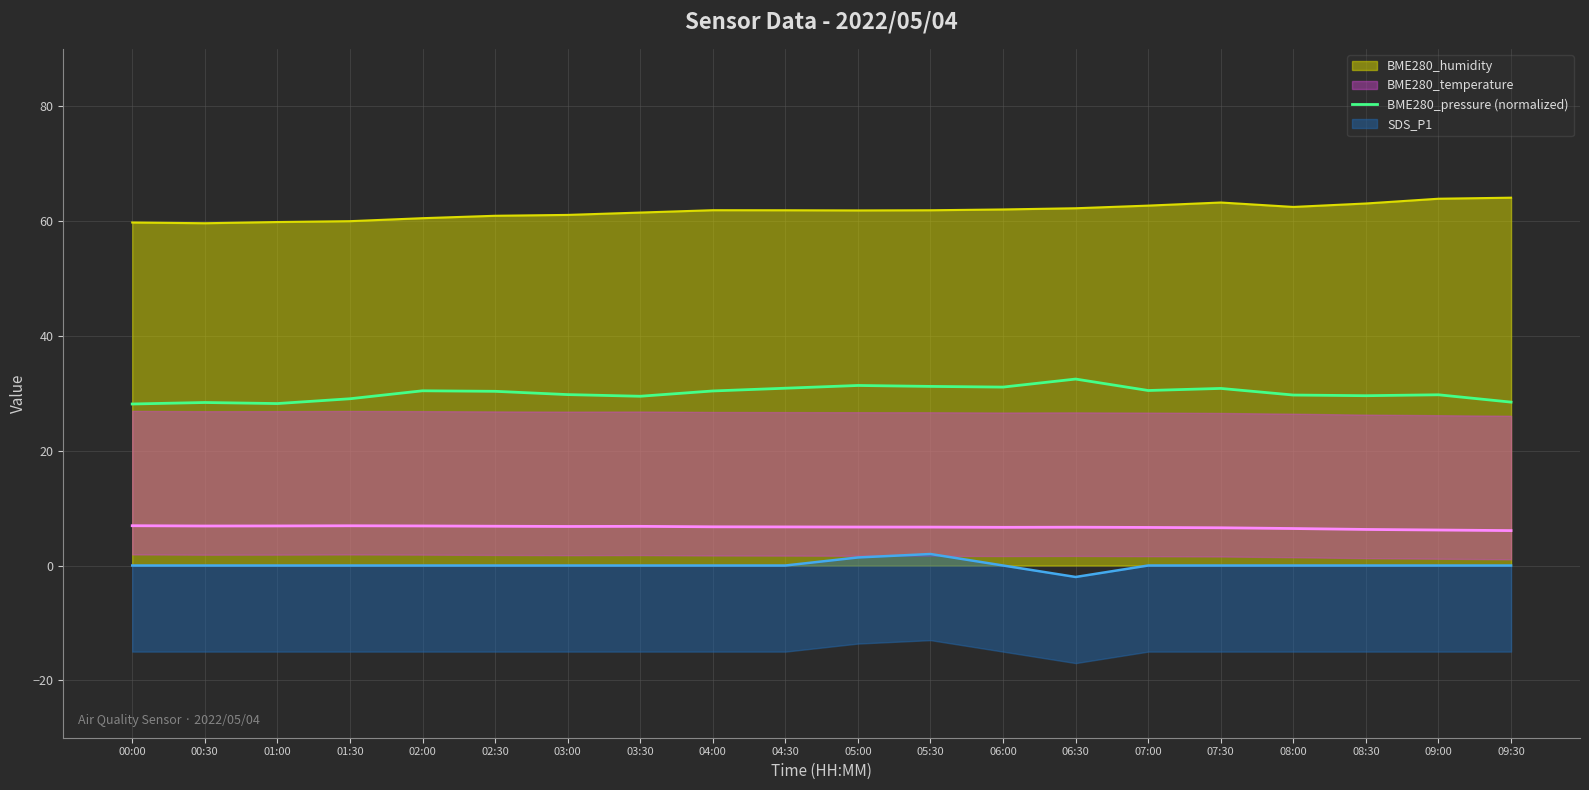

Is the value of BME280_pressure (normalized) at 02:30 greater than the value of BME280_humidity at 04:30?

No